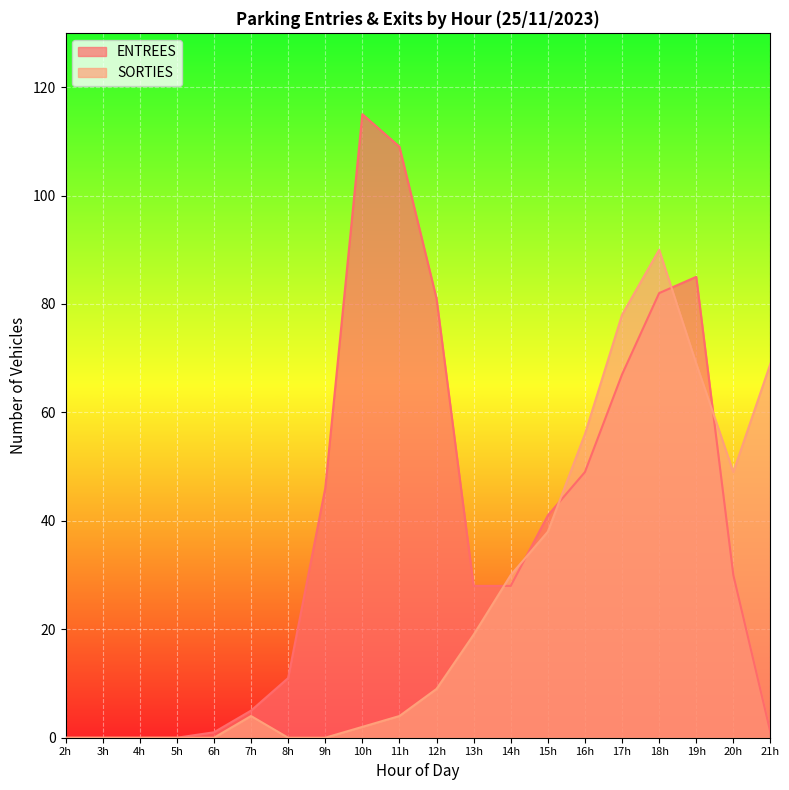

What is the difference between the maximum and minimum values in the SORTIES series?

90